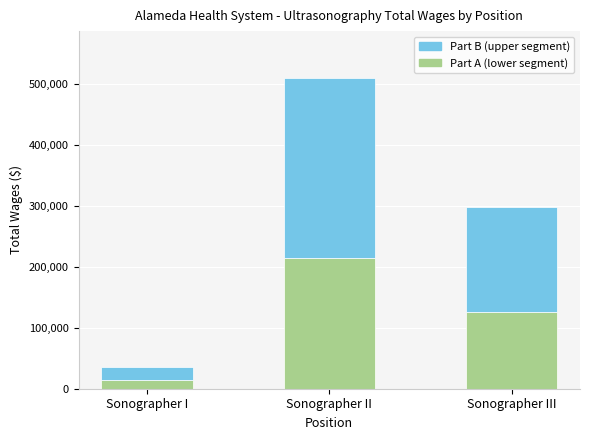

At which category is the sum across all series the highest?

Sonographer II